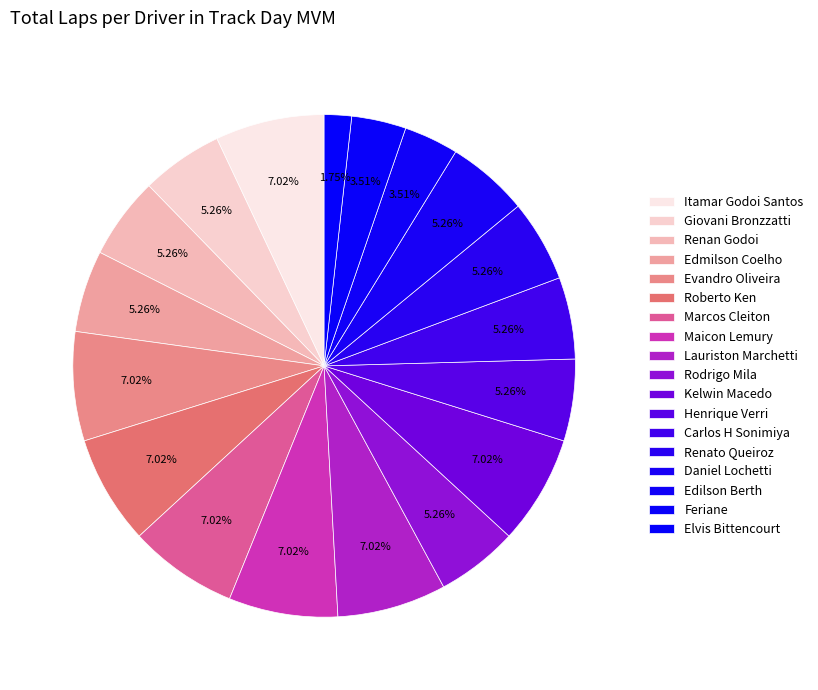

Is there any slice that represents more than half of the pie?

No